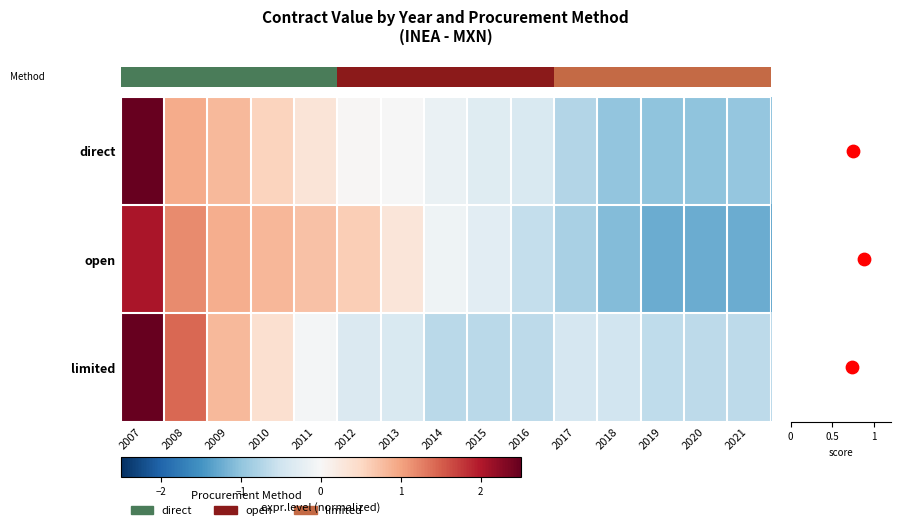

How many positive values does the limited series have?

4